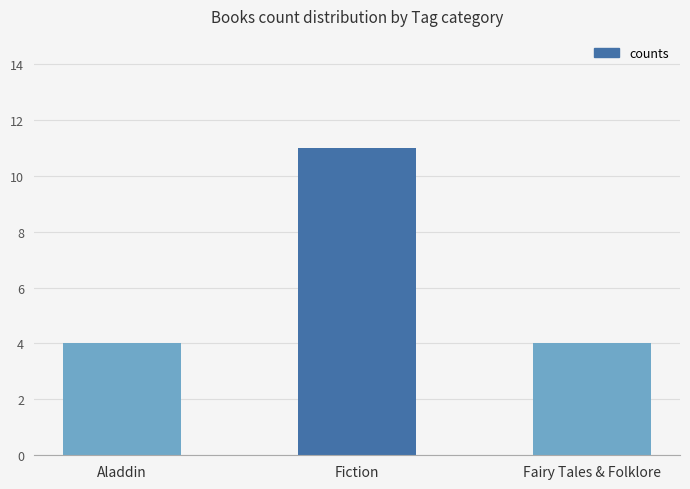

Reading left to right, what are all the values shown in this chart?

Aladdin=4	Fiction=11	Fairy Tales & Folklore=4